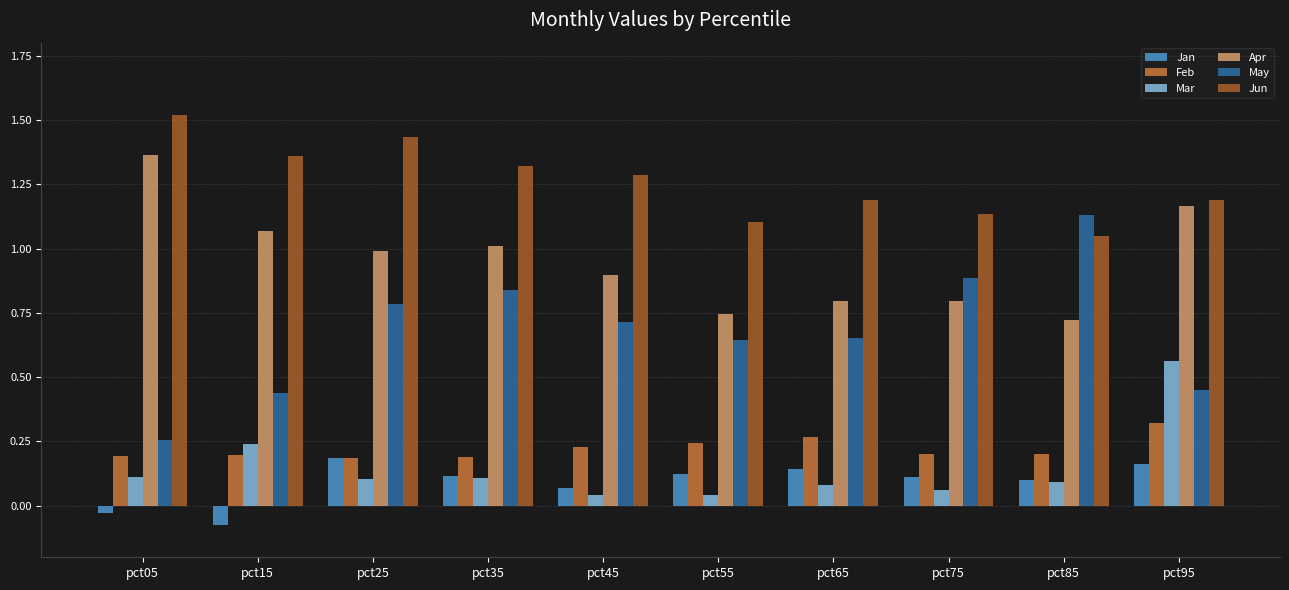

How many groups of bars are there?

10